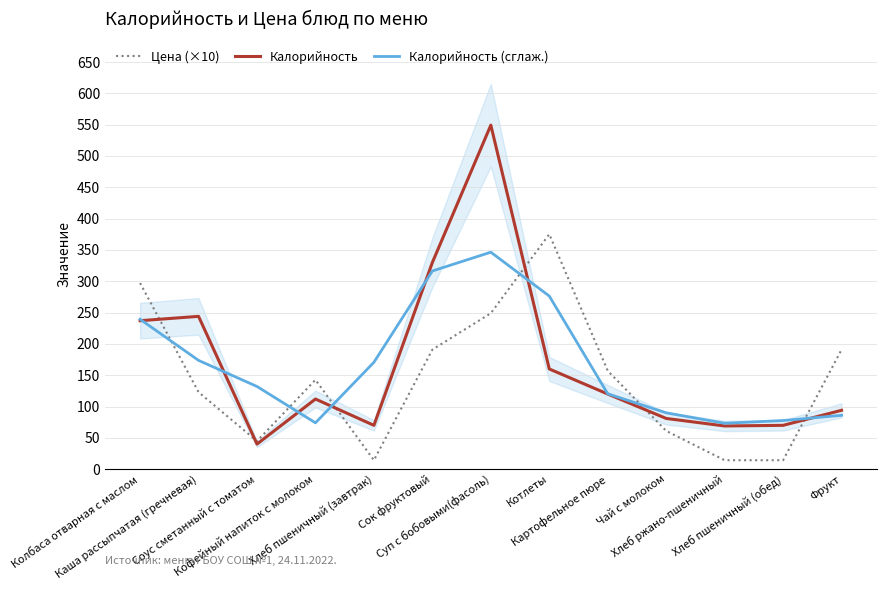

At which label is Калорийность closest to 294?

Сок фруктовый